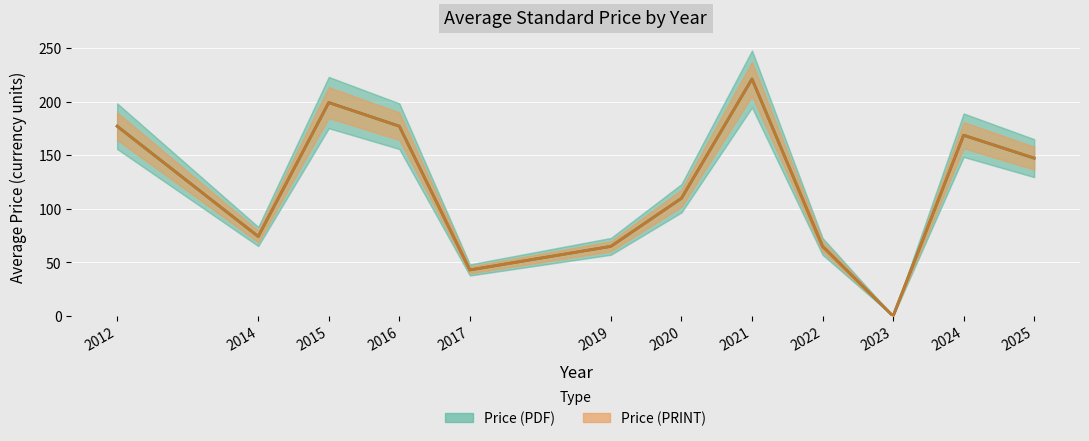

The value of Price (PRINT) at 2012 is 296.1. True or false?

False